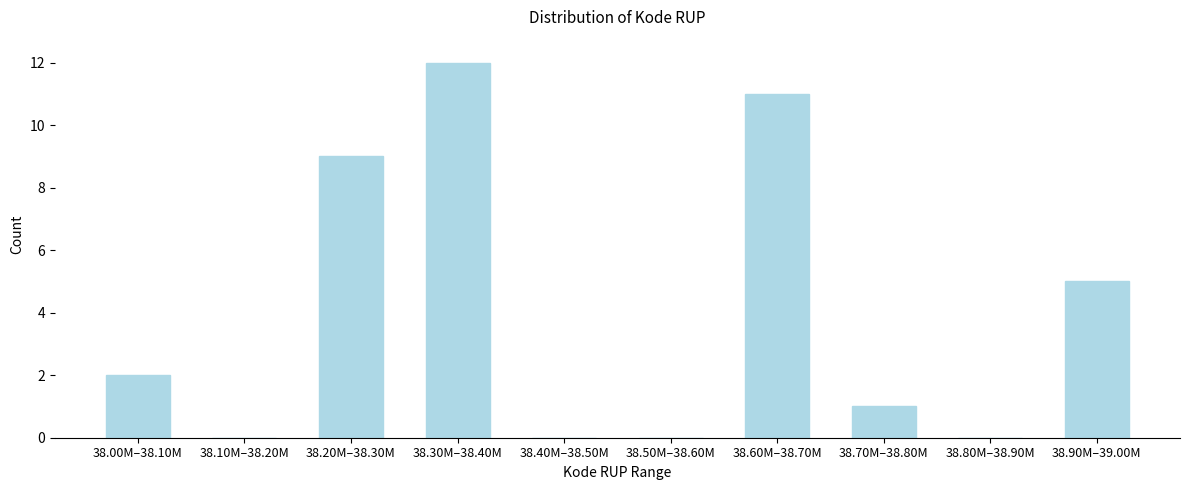

Reading left to right, what are all the values shown in this chart?

38.00M–38.10M=2	38.10M–38.20M=0	38.20M–38.30M=9	38.30M–38.40M=12	38.40M–38.50M=0	38.50M–38.60M=0	38.60M–38.70M=11	38.70M–38.80M=1	38.80M–38.90M=0	38.90M–39.00M=5